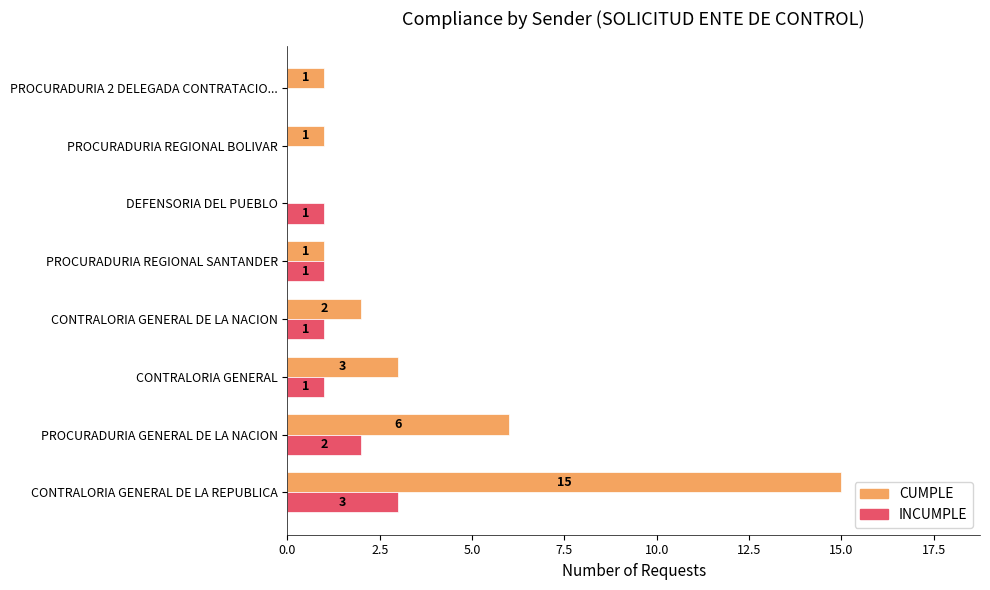

Count the number of categories in the chart.

8